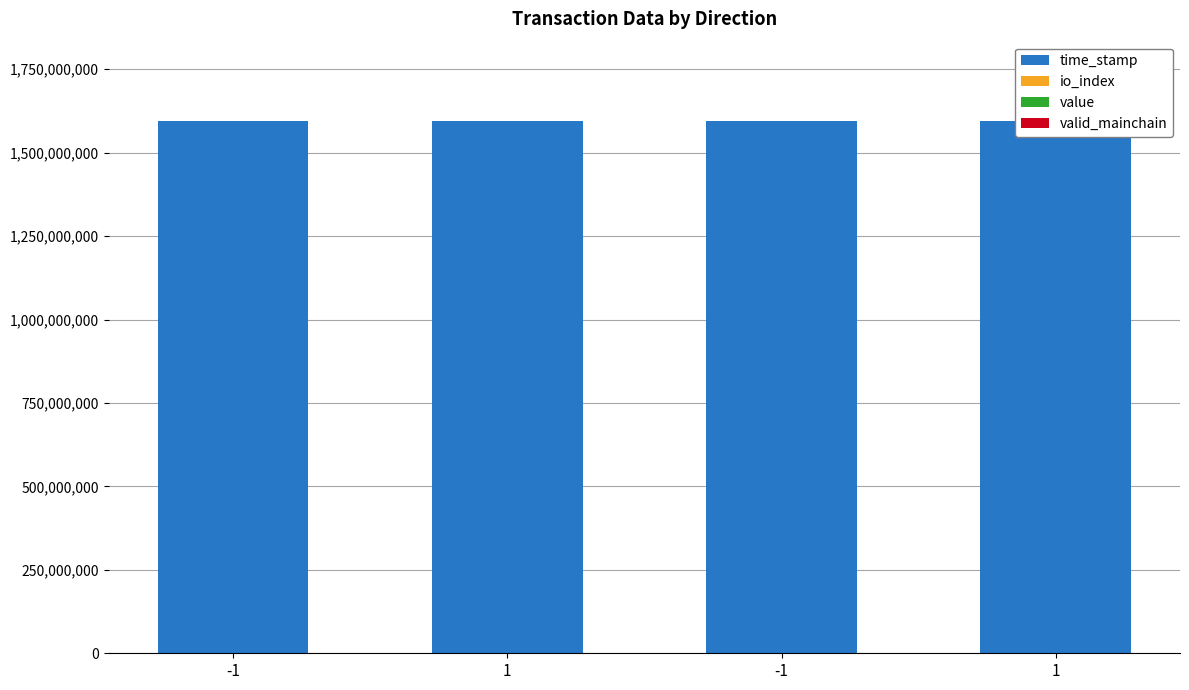

At which label is value closest to 2?

-1